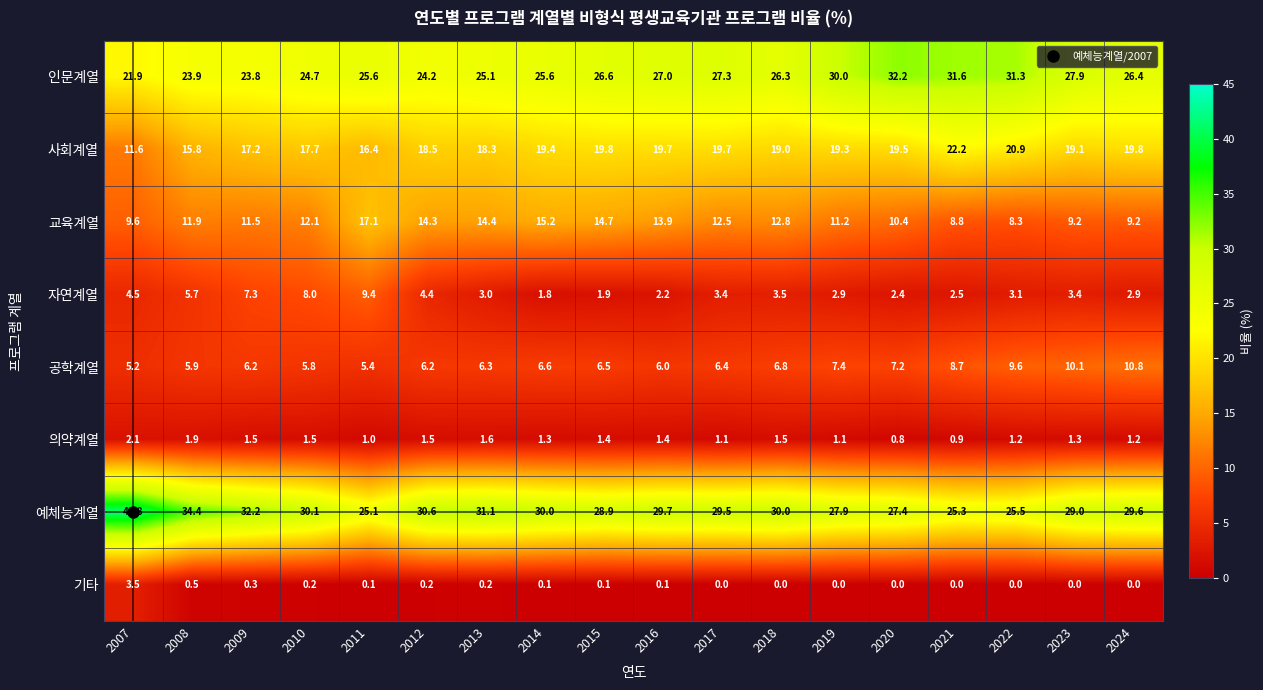

At which label does 공학계열 first exceed 6?

2009